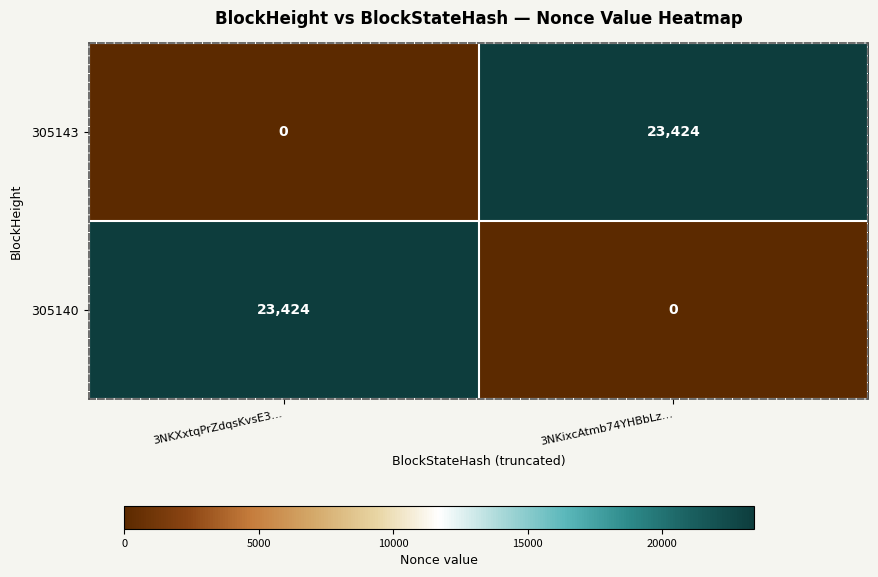

What is the highest value of the 305143 series?

23424